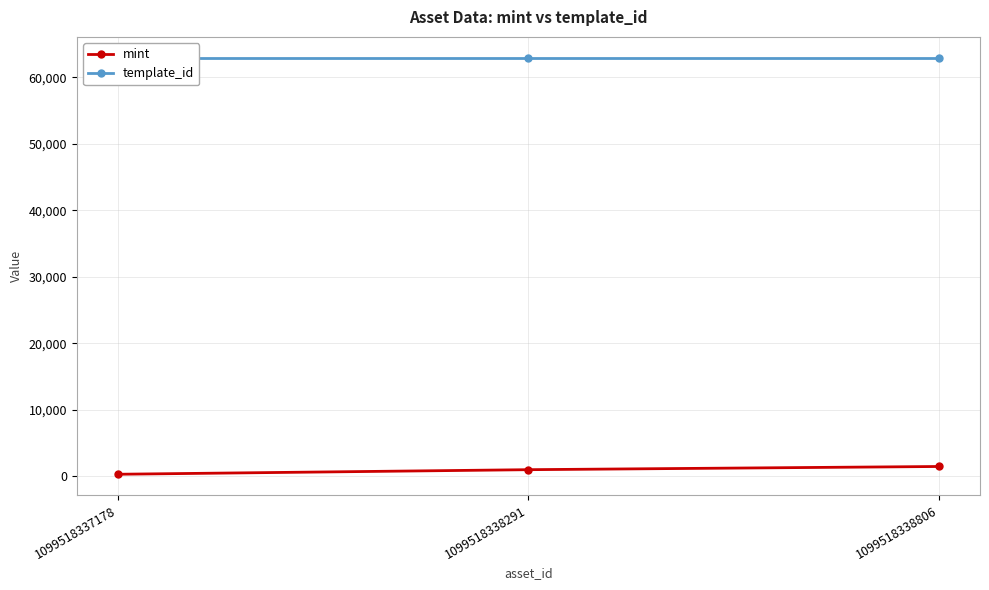

List the series in order of their peak value, highest first.

template_id, mint